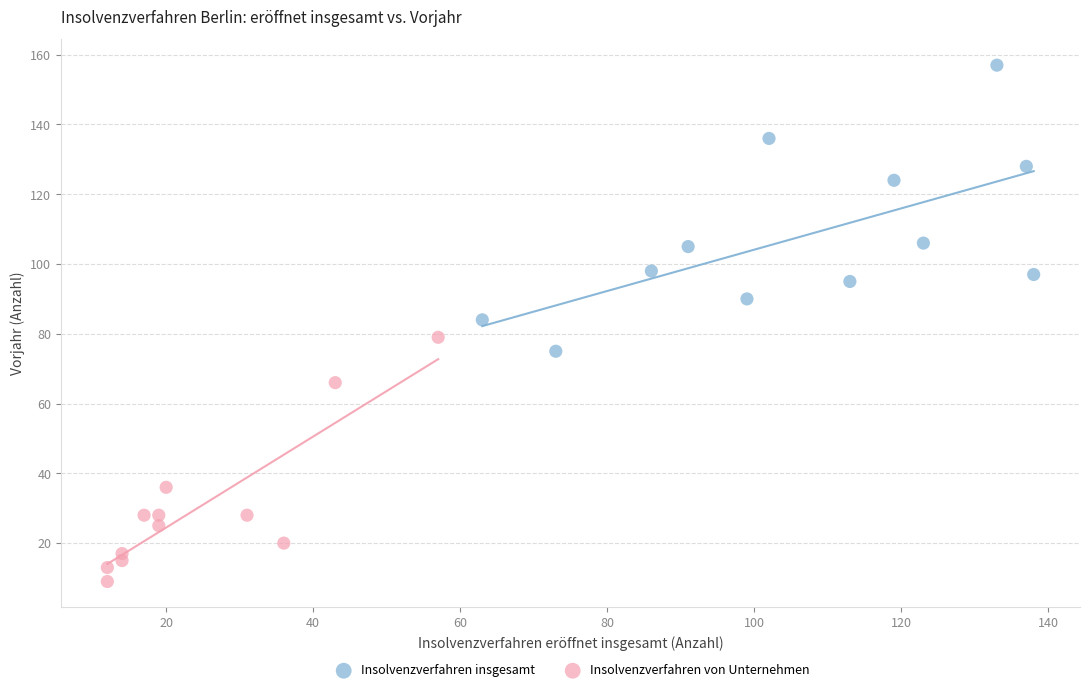

Which series has the largest Y range (max minus min)?

Insolvenzverfahren insgesamt